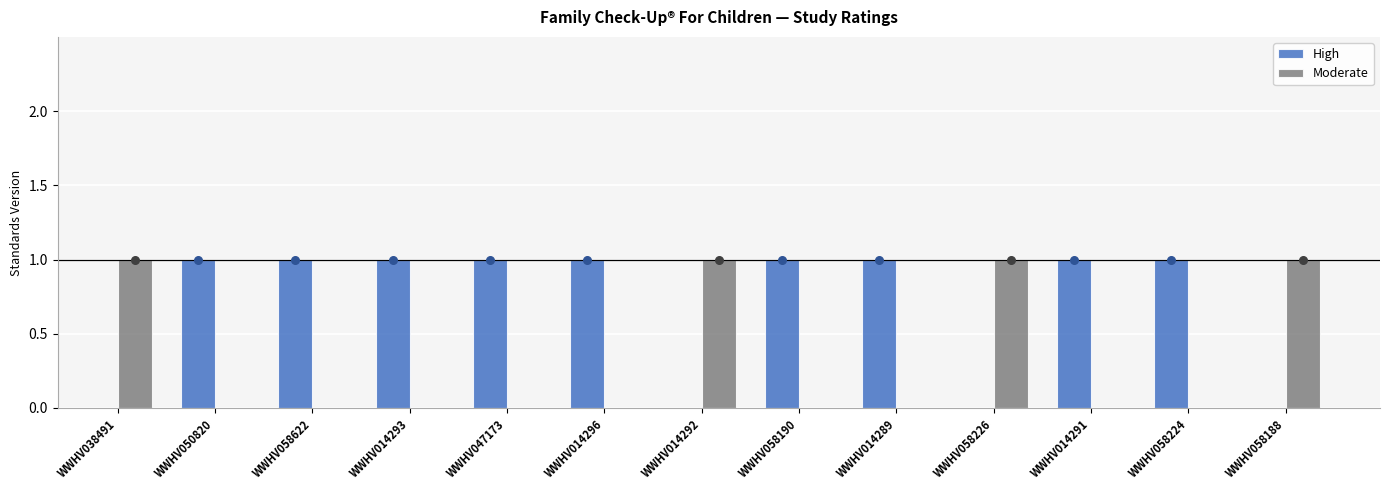

Which series reaches the minimum Y coordinate?

High